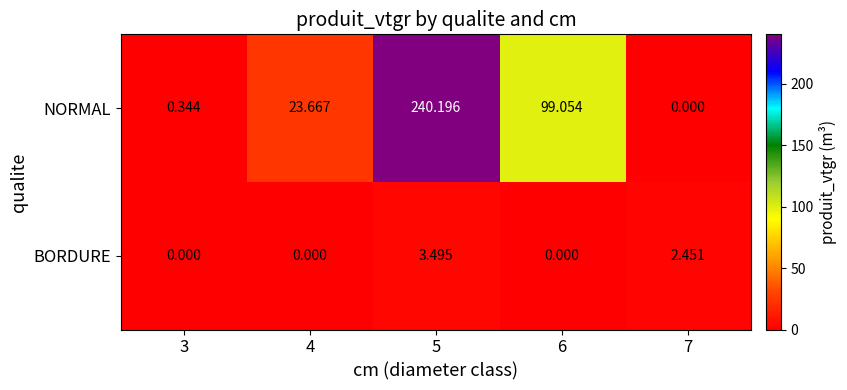

Which series has the widest spread of values?

NORMAL